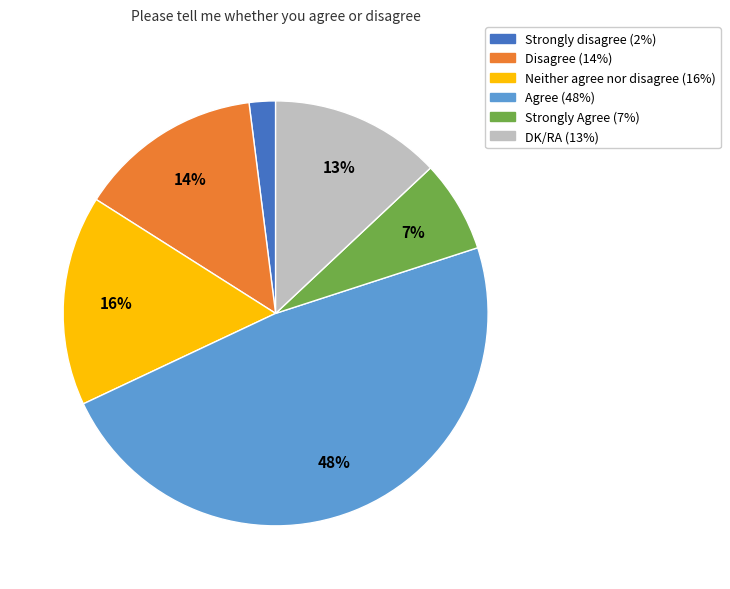

Is the sum of Strongly Agree and Disagree greater than half?

No